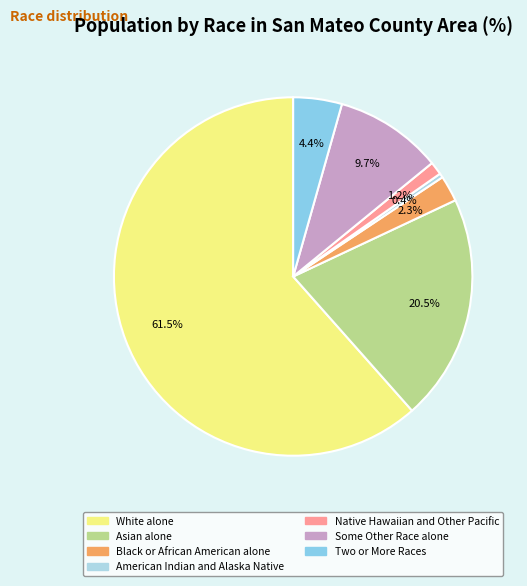

Count the number of slices in the pie.

7